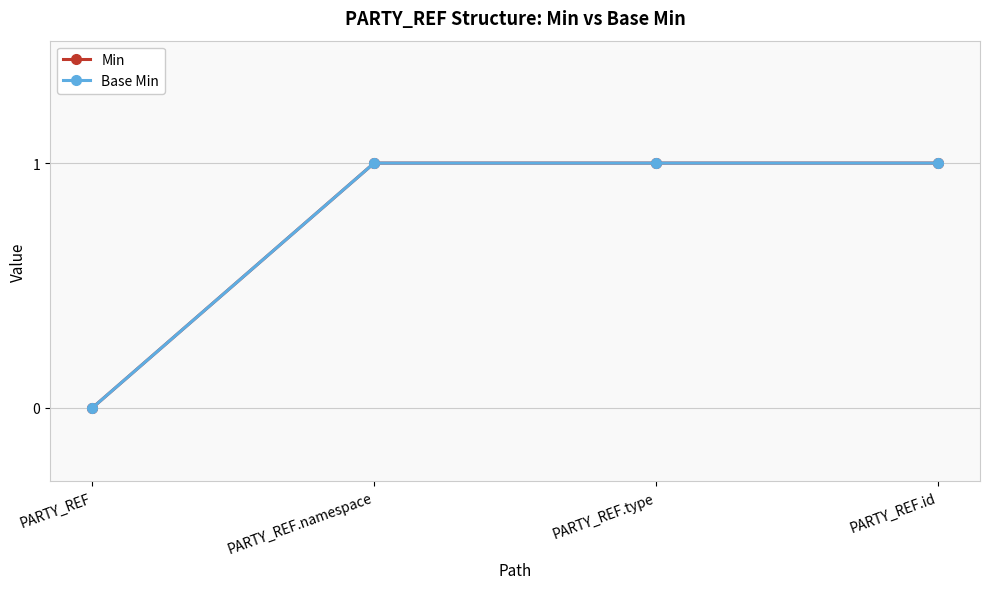

True or false: Base Min and Min cross at least once.

False